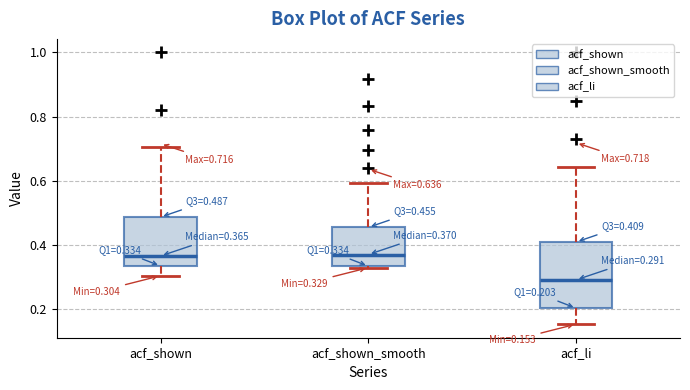

Comparing the boxes themselves (not the whiskers), which one is the tallest?

acf_li